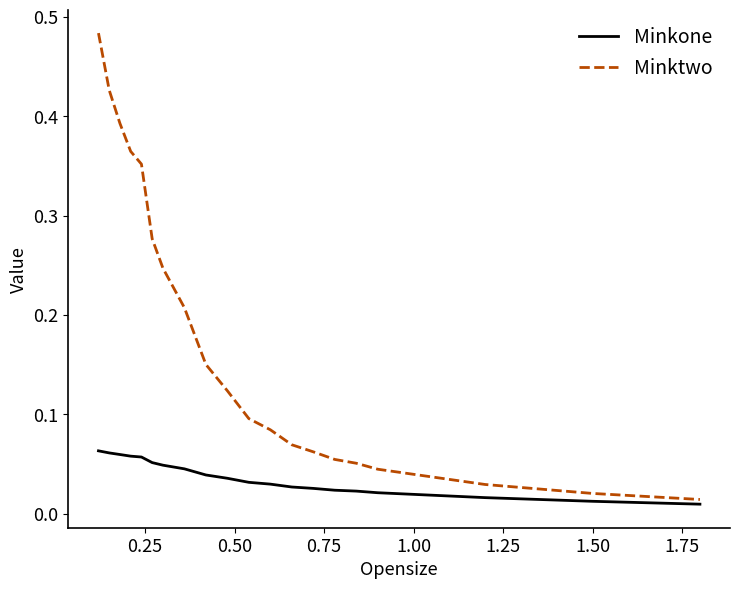

Rank the series by their maximum value, from highest to lowest.

Minktwo, Minkone